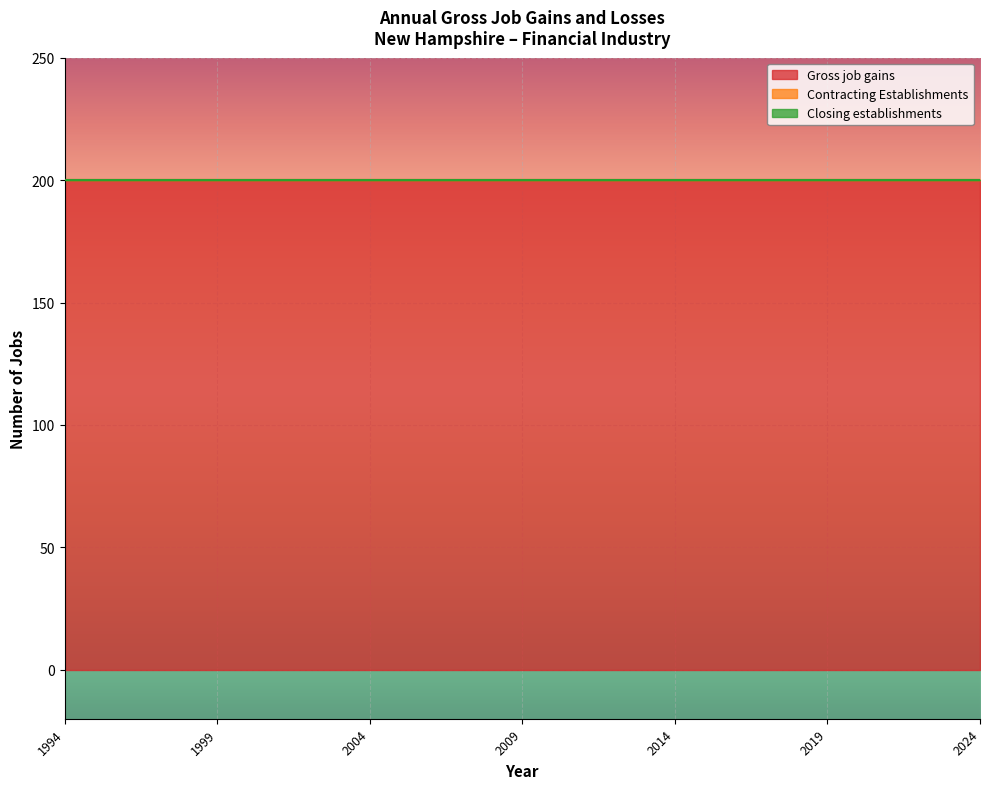

At which category is the sum across all series the highest?

1994